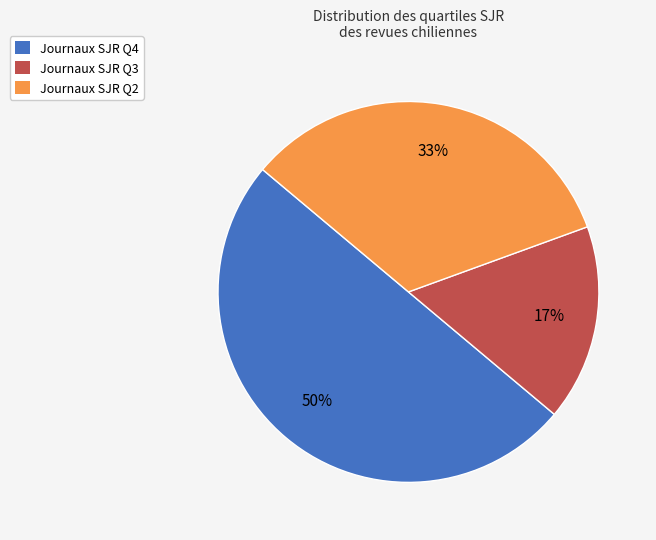

Does Journaux SJR Q2 account for over 50% of the chart?

No